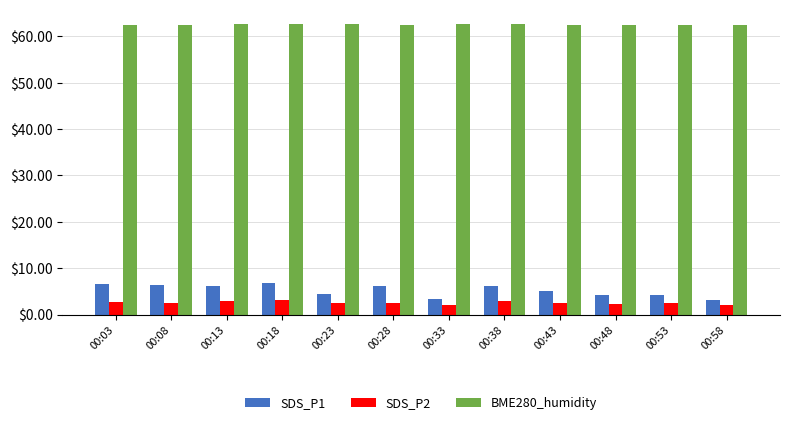

What is the greatest value displayed?

62.6